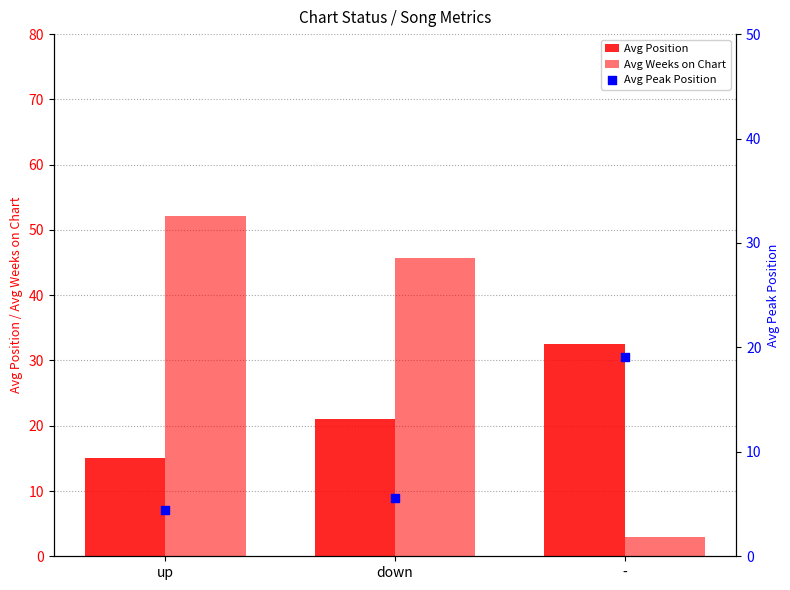

What is the total value across all series at -?

54.6